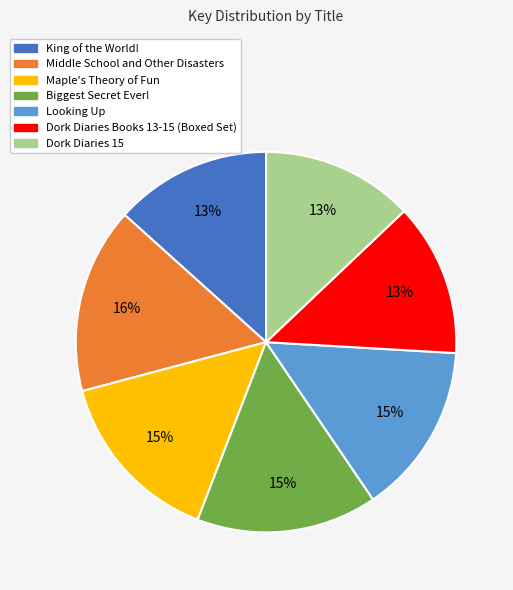

What is the ratio of the value at King of the World! to the value at Looking Up?

0.9